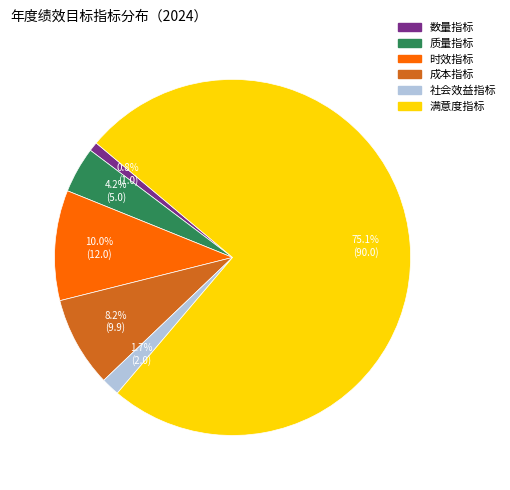

To the nearest percent, what percentage of the pie is 社会效益指标?

2%